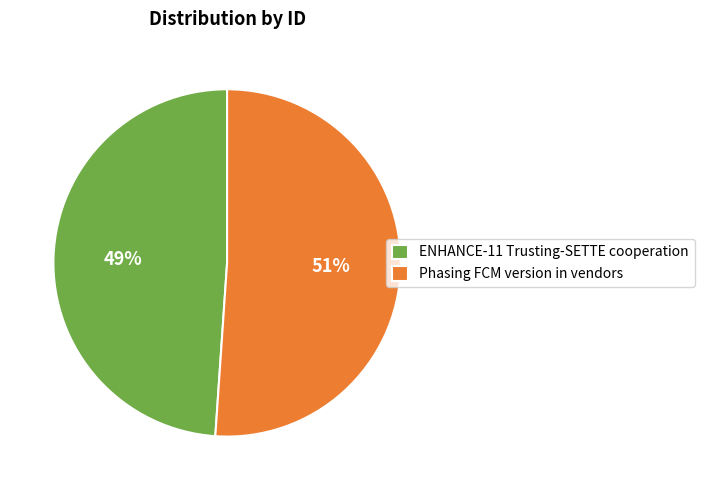

Which category has the biggest portion of the pie?

Phasing FCM version in vendors